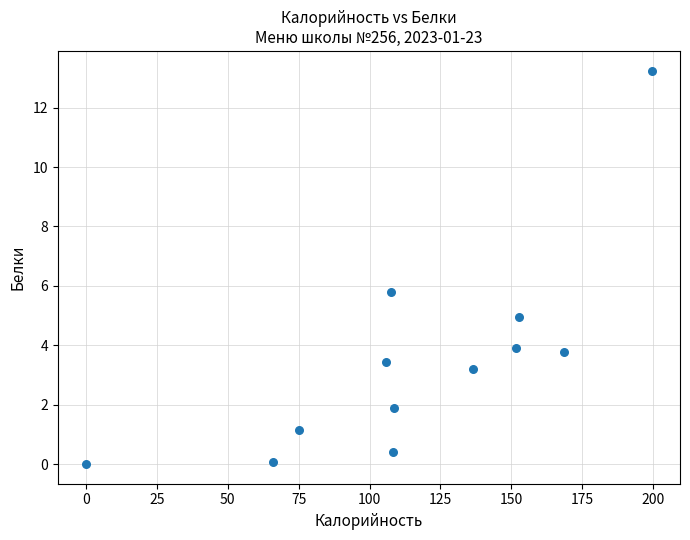

What is the range of Y values (max minus min)?

13.2